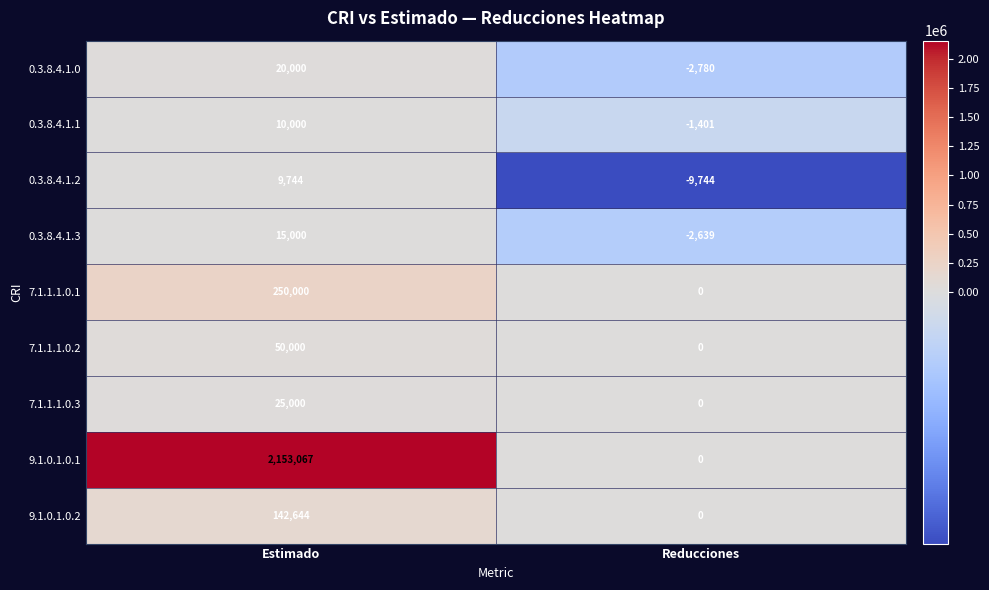

The value of 9.1.0.1.0.2 at Reducciones is 0. True or false?

True